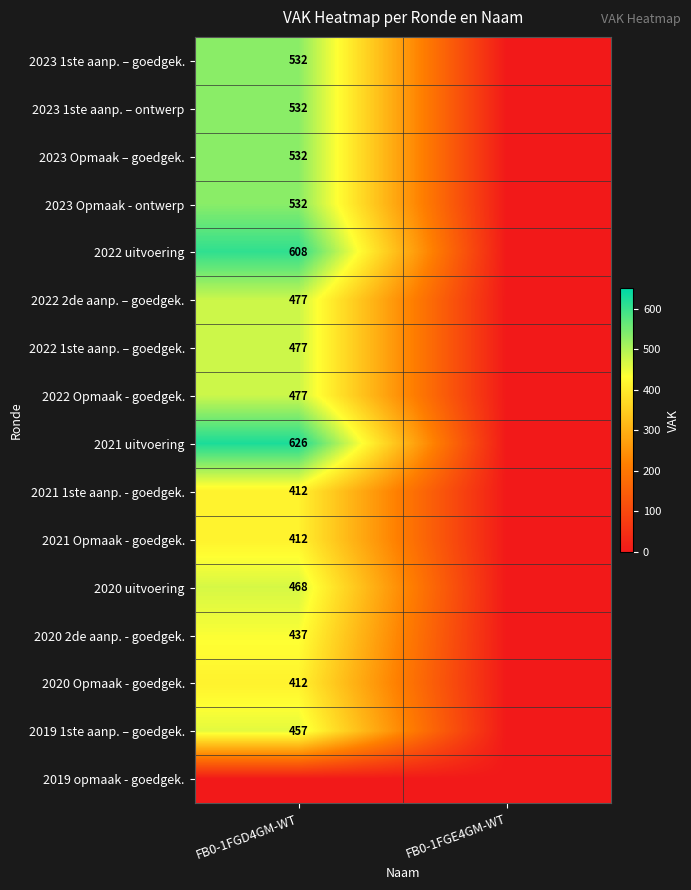

The value of 2023 1ste aanp. – goedgek. at FB0-1FGD4GM-WT is 532. True or false?

True